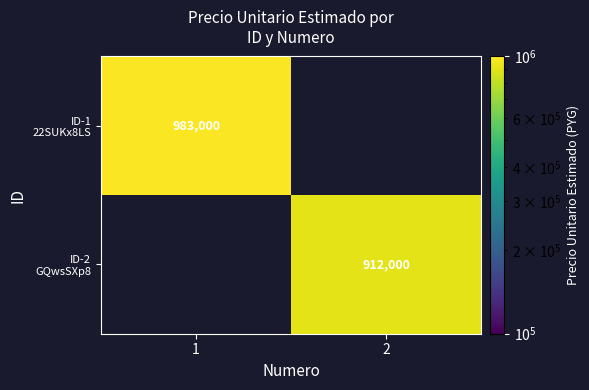

Is it true that ID-2 GQwsSXp8 equals 912000.0 at 2?

True